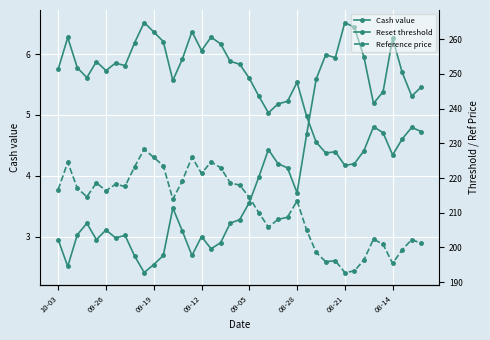

Rank the series by their maximum value, from lowest to highest.

Cash value, Reference price, Reset threshold